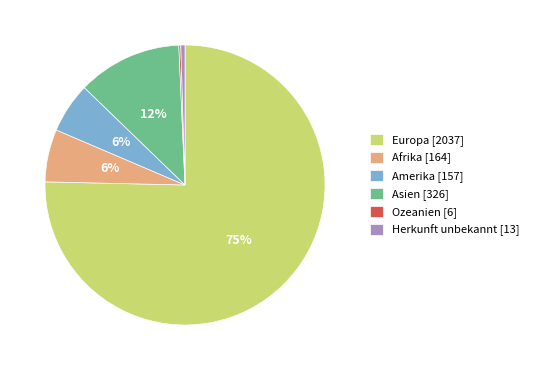

Does Asien account for over 50% of the chart?

No